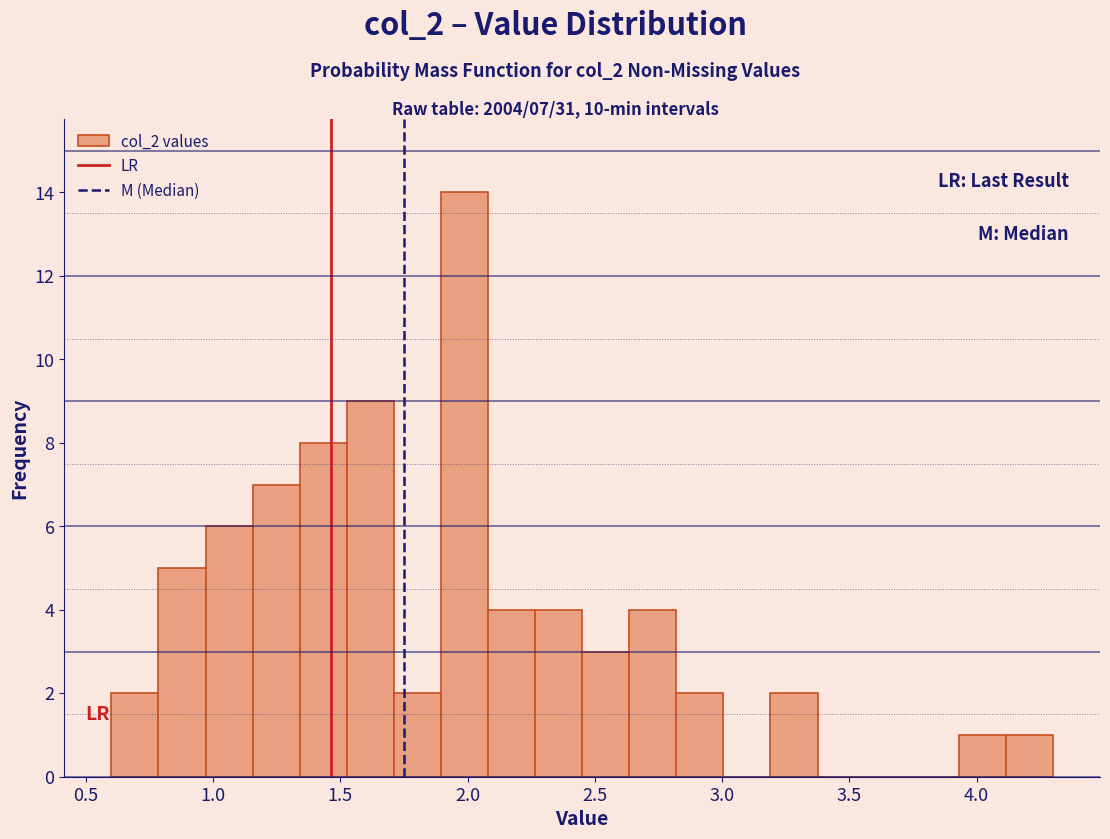

Read against the x-axis, roughly where is the centre of the tallest bar?

2.00